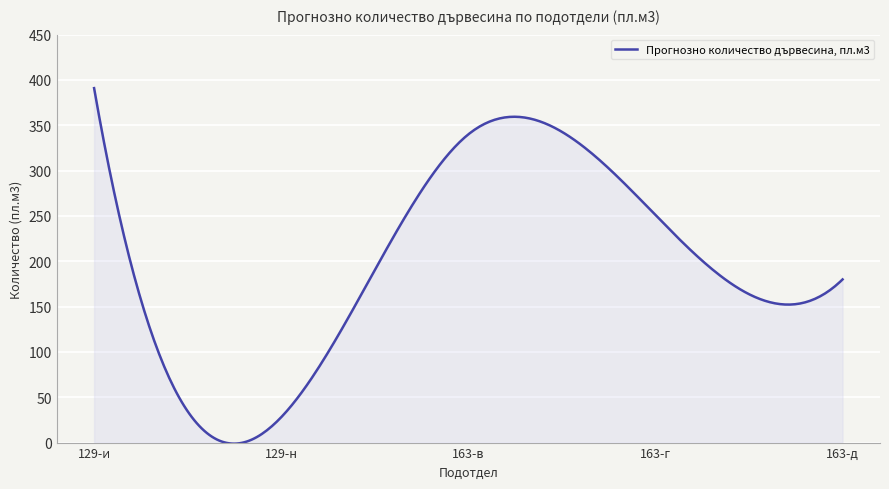

What is the difference between the maximum and minimum values?

392.2